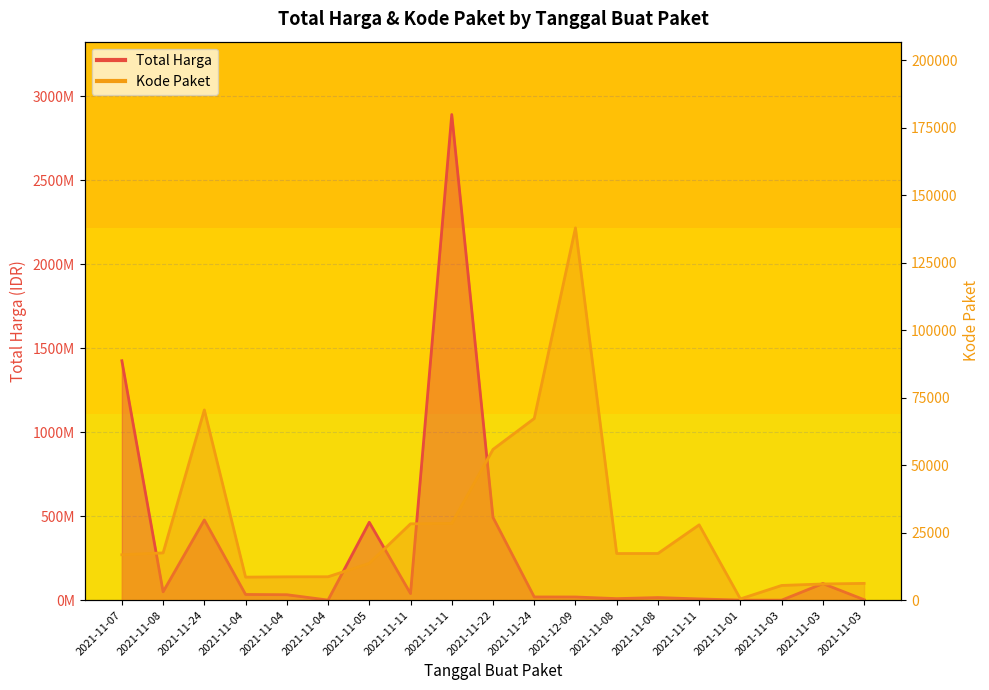

At which category does Total Harga reach its first local peak?

2021-11-24